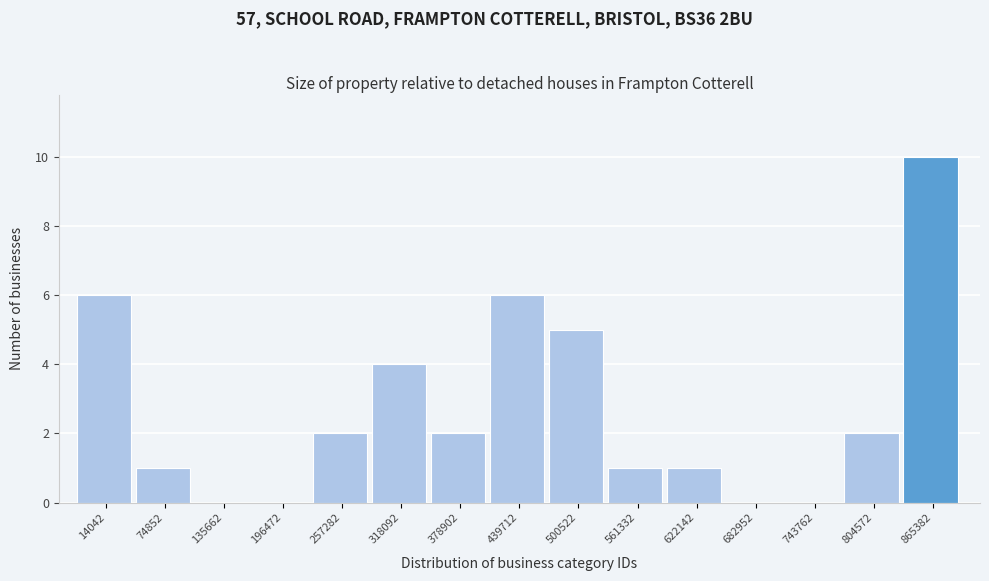

Reading left to right, extract all data points from this chart.

14042=6	74852=1	135662=0	196472=0	257282=2	318092=4	378902=2	439712=6	500522=5	561332=1	622142=1	682952=0	743762=0	804572=2	865382=10